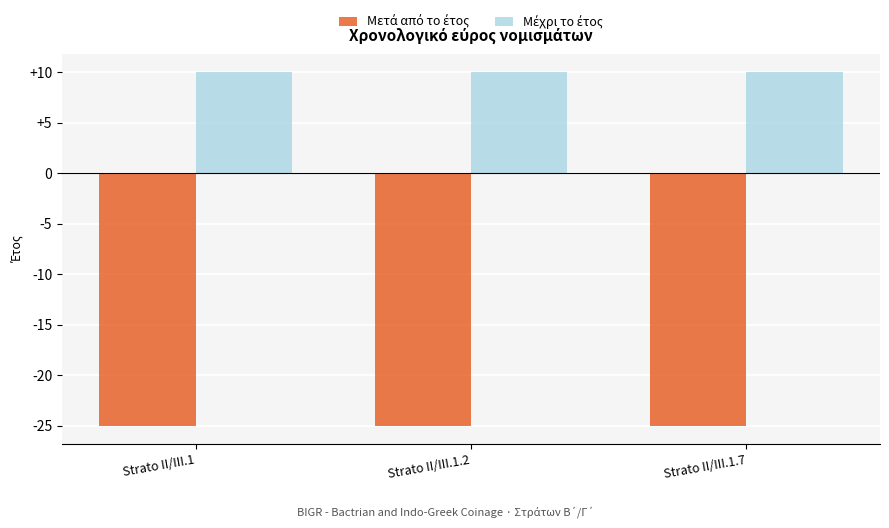

What is the minimum value shown in the chart?

-25